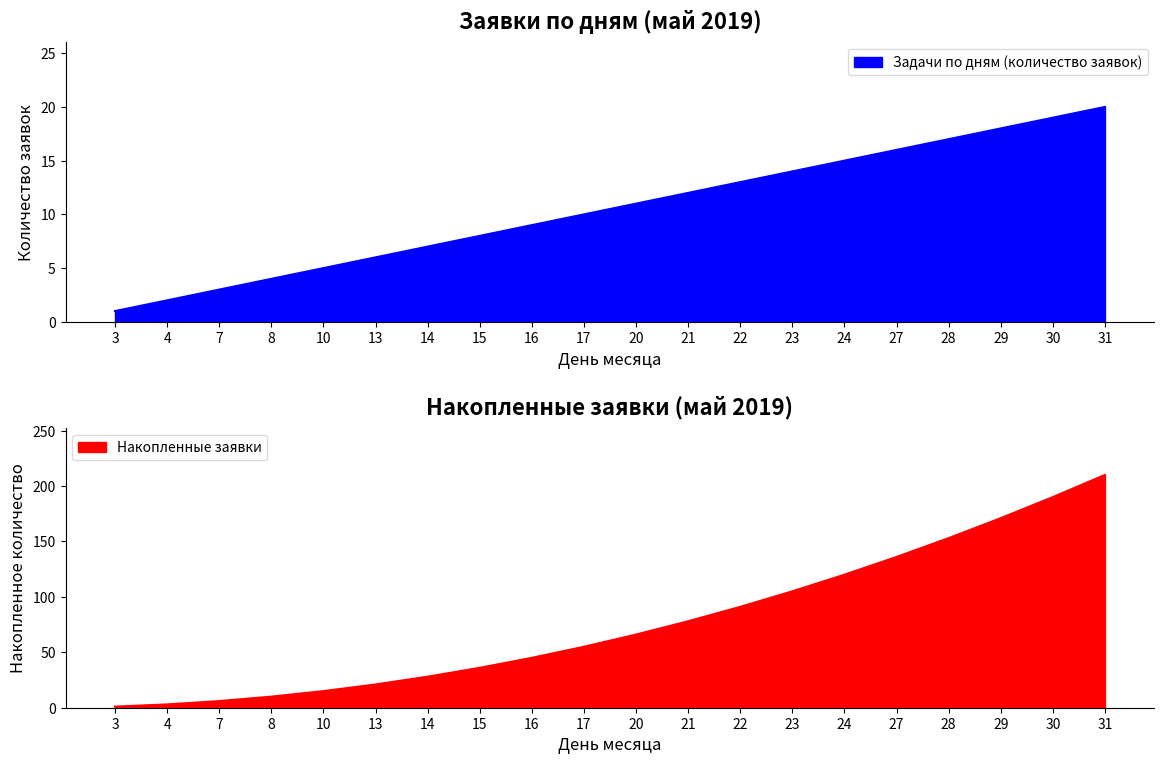

Reading left to right, transcribe all the data shown in this chart.

Задачи по дням (количество заявок): 3=1	4=2	7=3	8=4	10=5	13=6	14=7	15=8	16=9	17=10	20=11	21=12	22=13	23=14	24=15	27=16	28=17	29=18	30=19	31=20
Накопленные заявки: 3=1	4=3	7=6	8=10	10=15	13=21	14=28	15=36	16=45	17=55	20=66	21=78	22=91	23=105	24=120	27=136	28=153	29=171	30=190	31=210